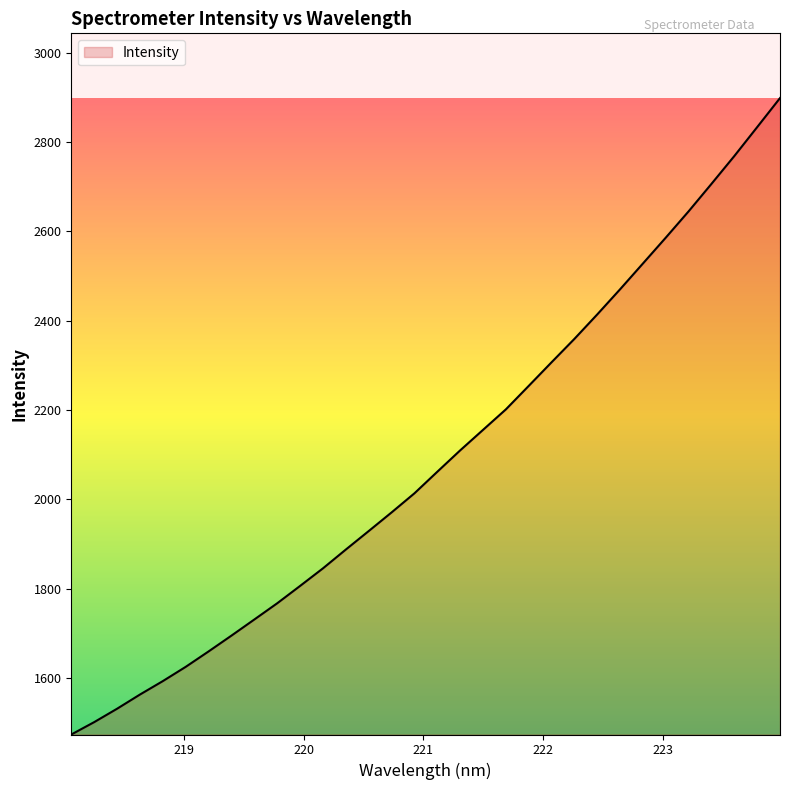

What is the difference between the maximum and minimum values?

1424.2